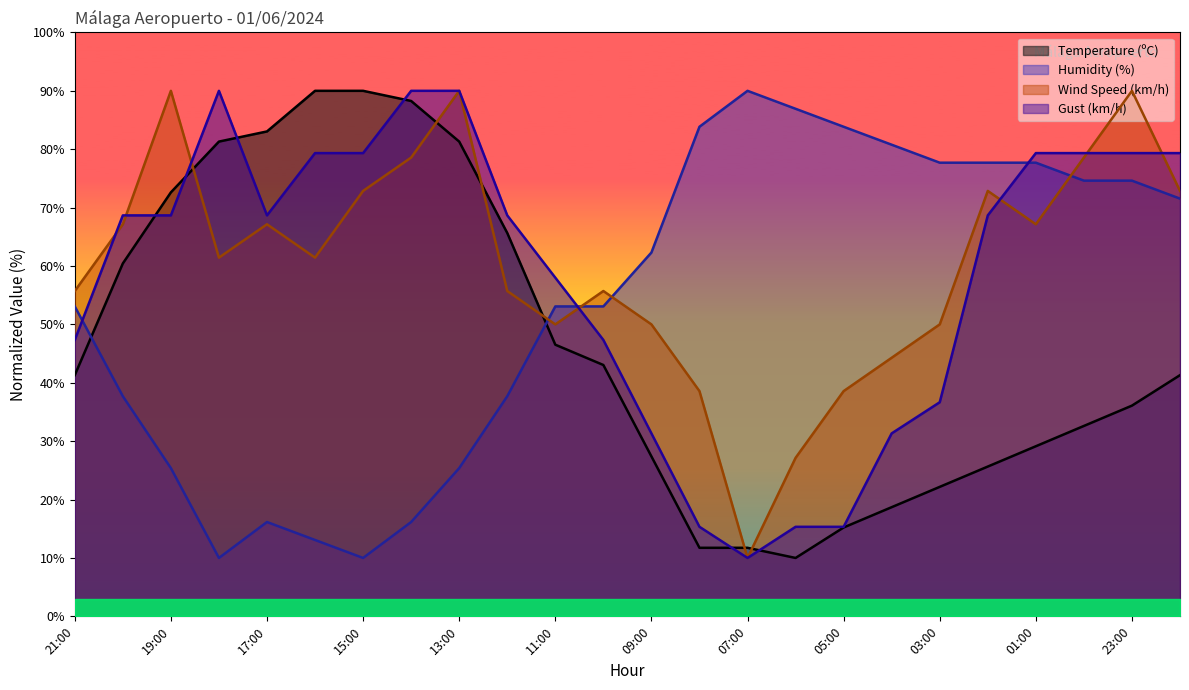

What is the label of the 9th point from the left?

13:00